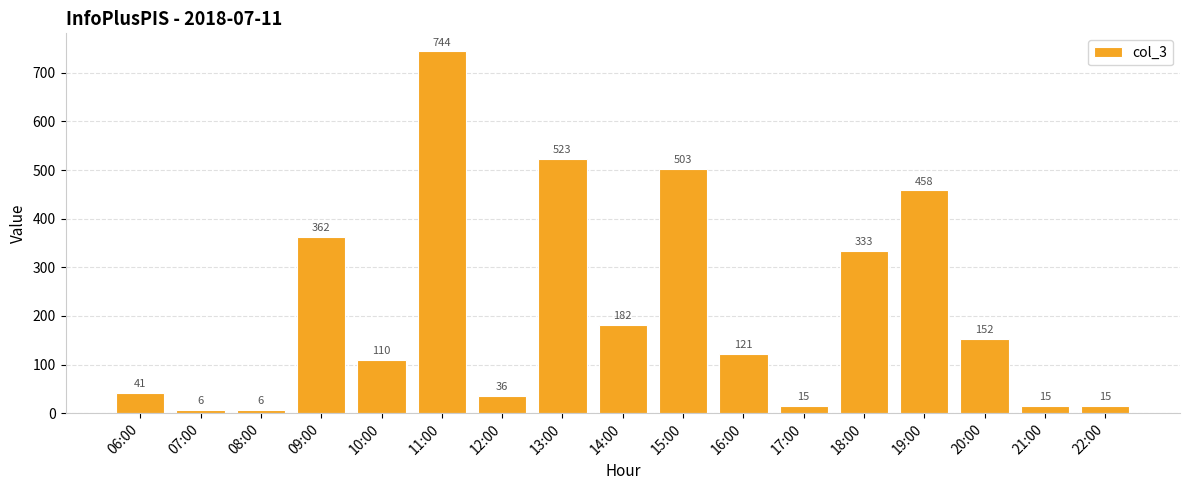

What is the maximum value shown in the chart?

744